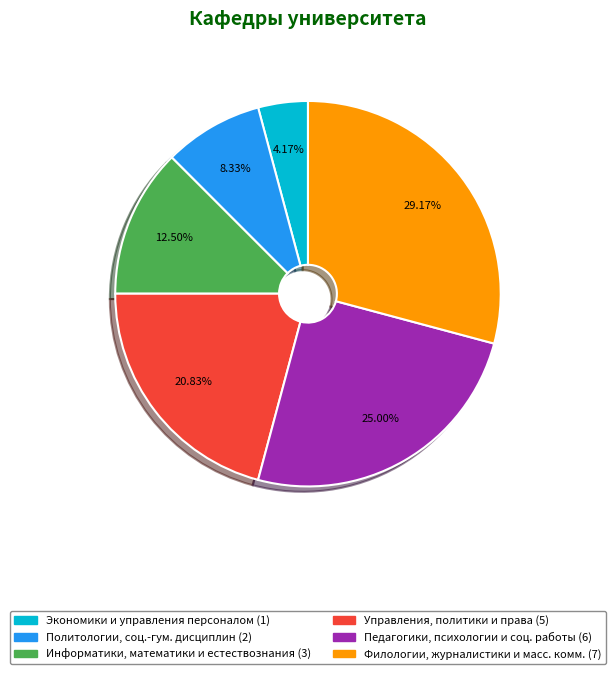

How many segments does this pie chart have?

6